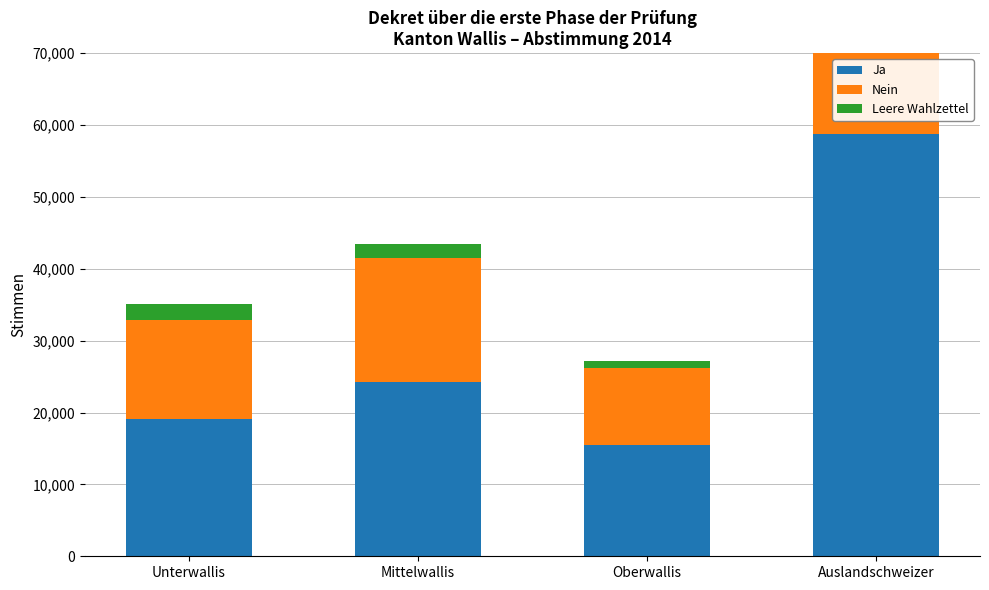

Reading right to left, transcribe all the data shown in this chart.

Ja: Auslandschweizer=58804	Oberwallis=15439	Mittelwallis=24276	Unterwallis=19089
Nein: Auslandschweizer=41692	Oberwallis=10774	Mittelwallis=17153	Unterwallis=13765
Leere Wahlzettel: Auslandschweizer=5272	Oberwallis=903	Mittelwallis=2085	Unterwallis=2284